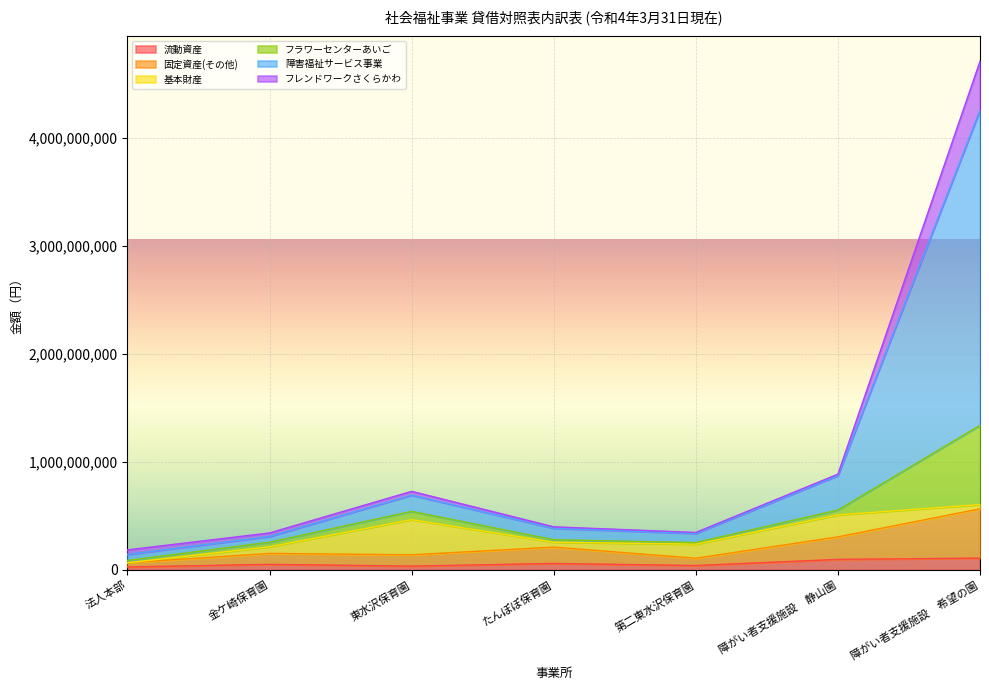

Which has a higher value, 第二東水沢保育園 or 法人本部?

第二東水沢保育園